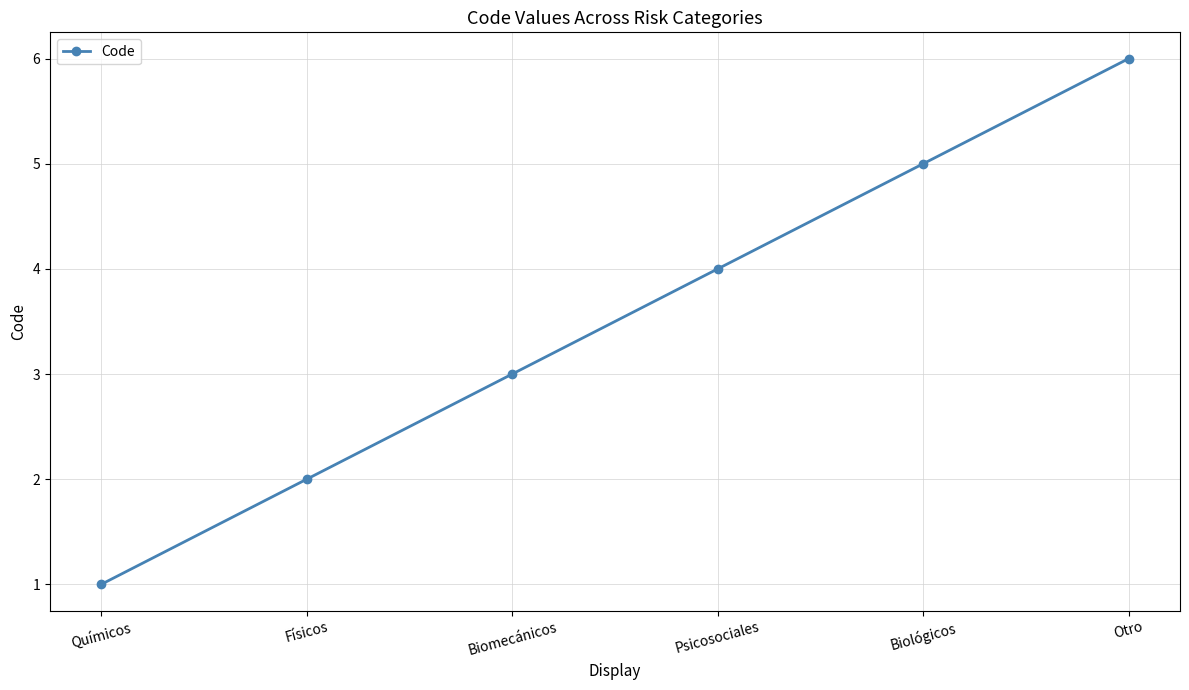

List the labels in order of value, smallest first.

Químicos, Físicos, Biomecánicos, Psicosociales, Biológicos, Otro